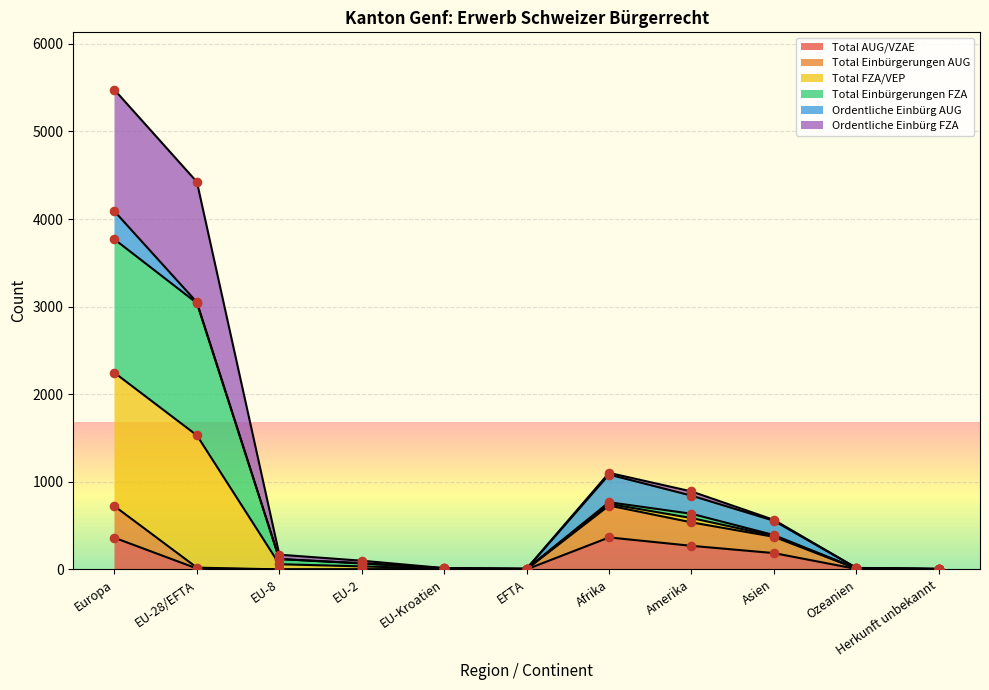

At how many categories does at least one series exceed 653?

2